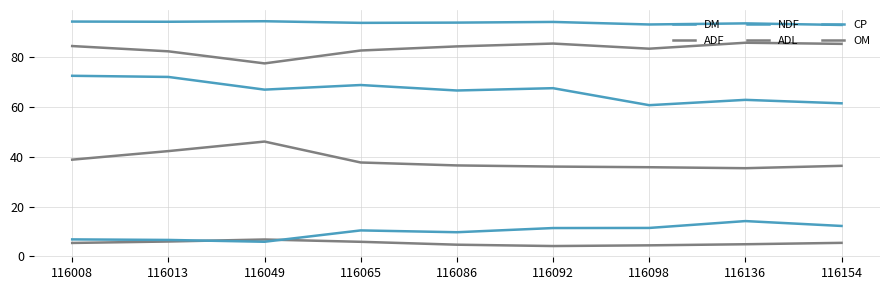

What is the sum of all DM values?

844.9